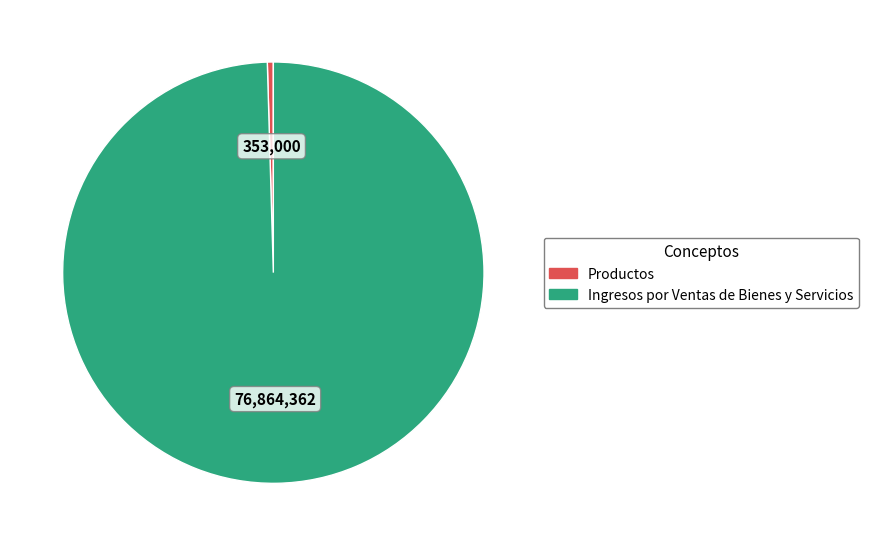

Is there a majority slice in this chart?

Yes